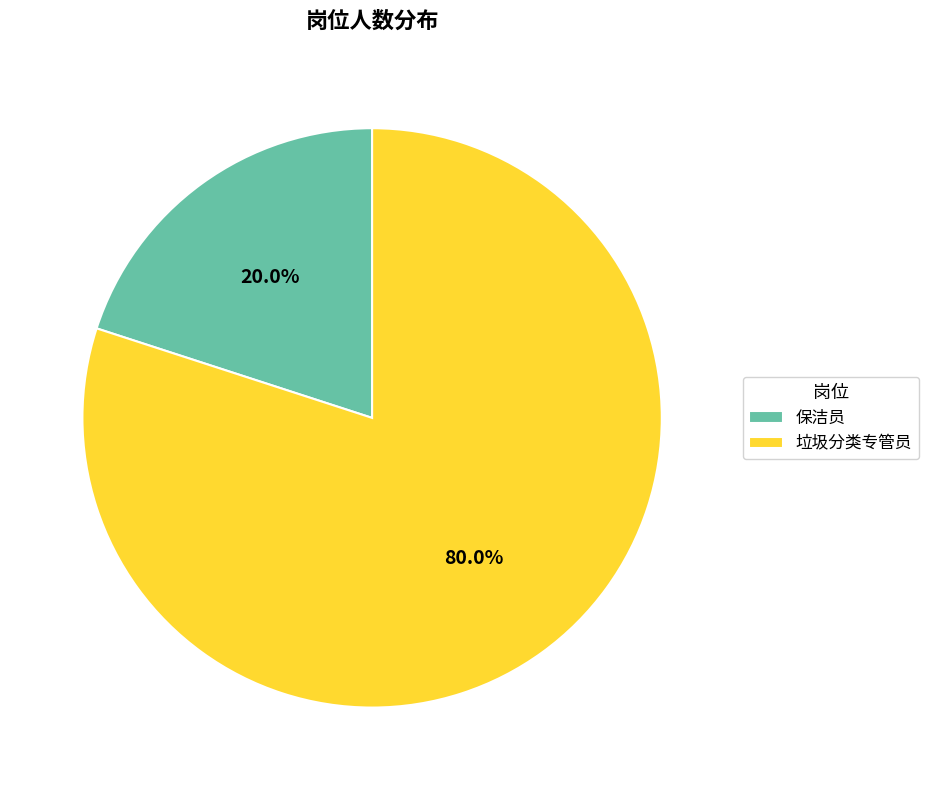

How many slices are in this pie chart?

2